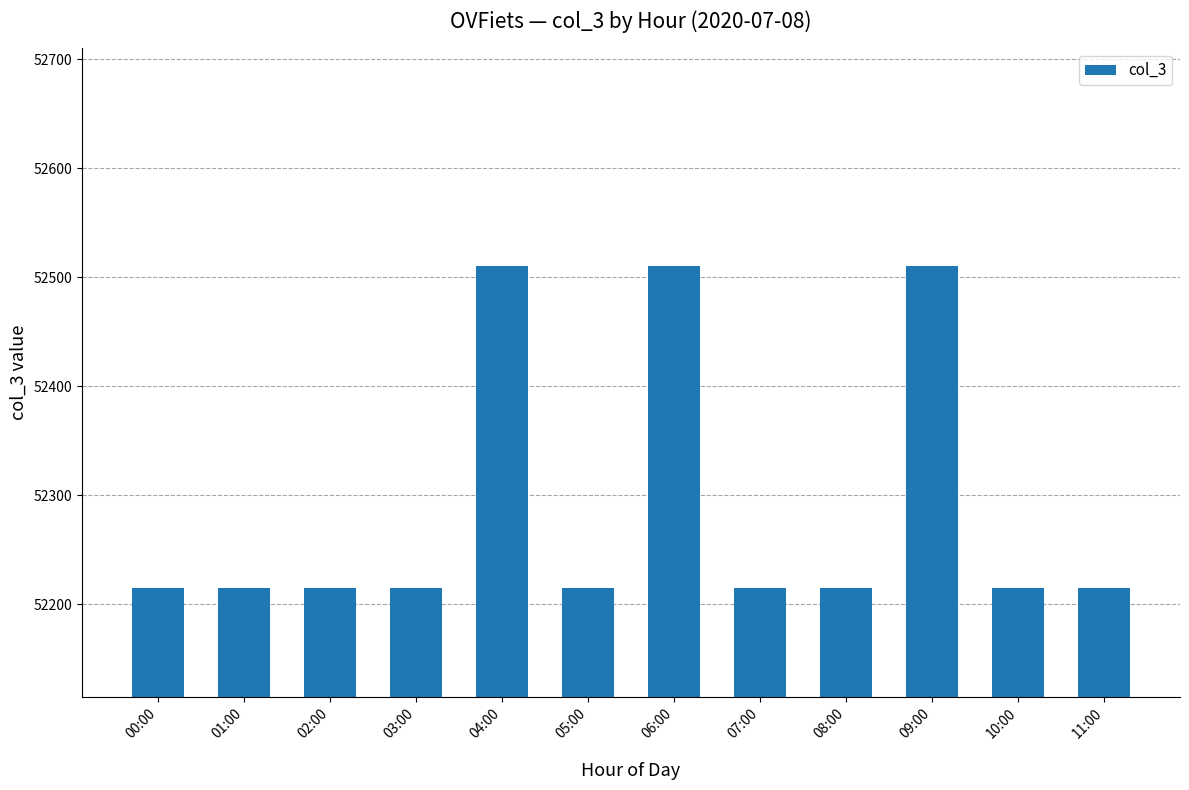

Between 03:00 and 06:00, which is larger?

06:00